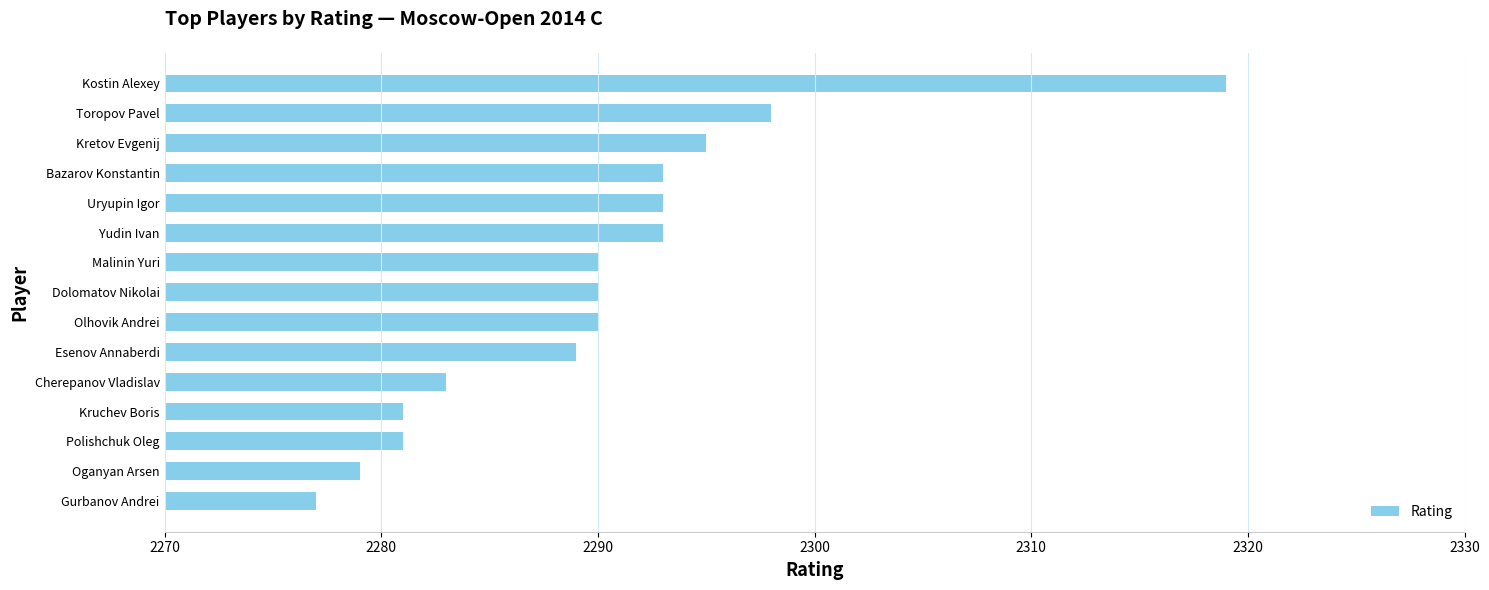

Reading top to bottom, what are all the values shown in this chart?

Kostin Alexey=2319	Toropov Pavel=2298	Kretov Evgenij=2295	Bazarov Konstantin=2293	Uryupin Igor=2293	Yudin Ivan=2293	Malinin Yuri=2290	Dolomatov Nikolai=2290	Olhovik Andrei=2290	Esenov Annaberdi=2289	Cherepanov Vladislav=2283	Kruchev Boris=2281	Polishchuk Oleg=2281	Oganyan Arsen=2279	Gurbanov Andrei=2277